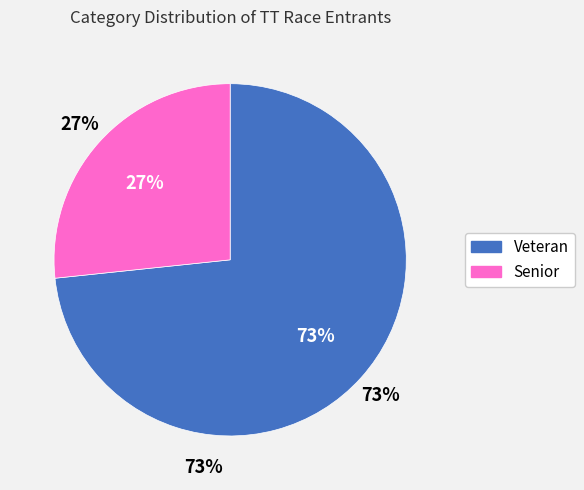

Which slice is the largest?

Veteran